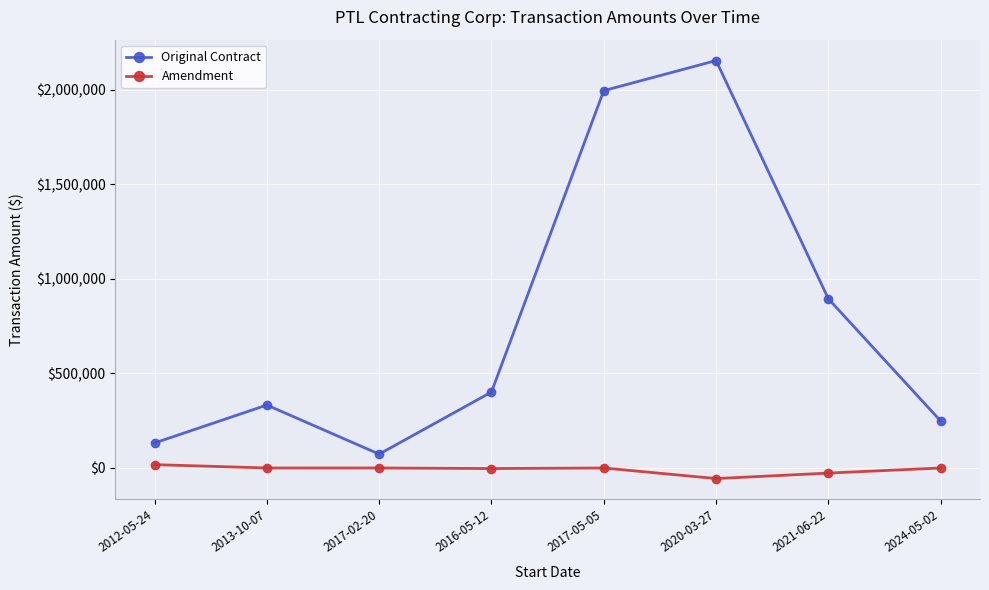

What value does the Original Contract series have at 2012-05-24, to the nearest 100?

132200